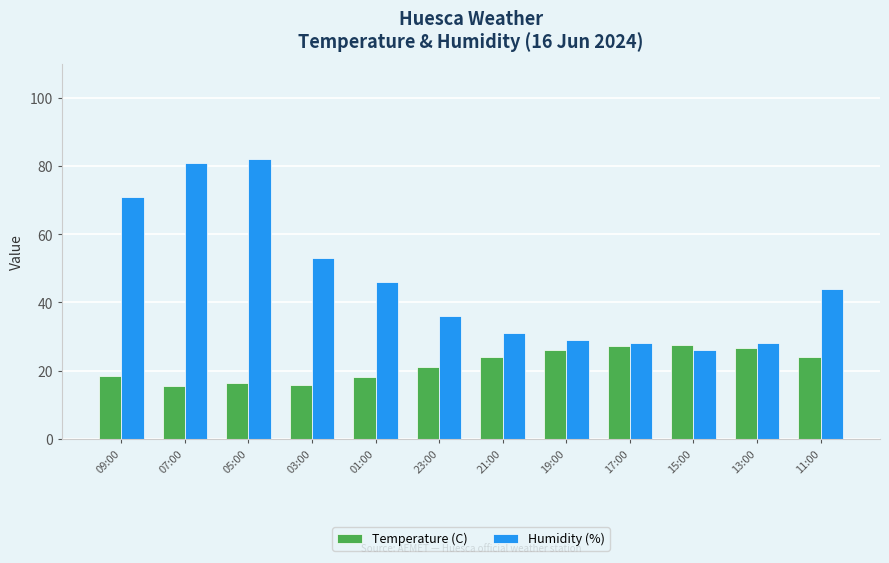

Rank the series by their average value, from lowest to highest.

Temperature (C), Humidity (%)